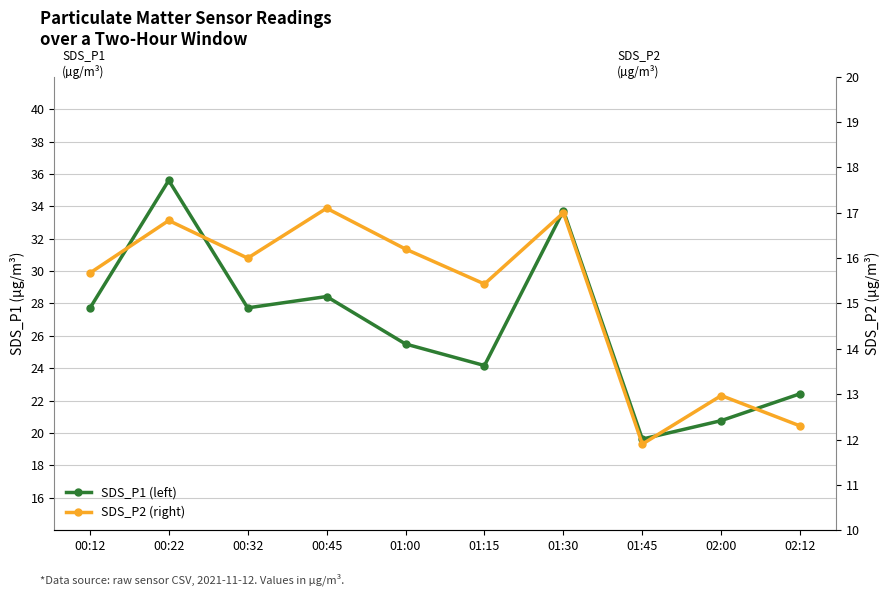

At which category does SDS_P1 (left) reach its first local peak?

00:22